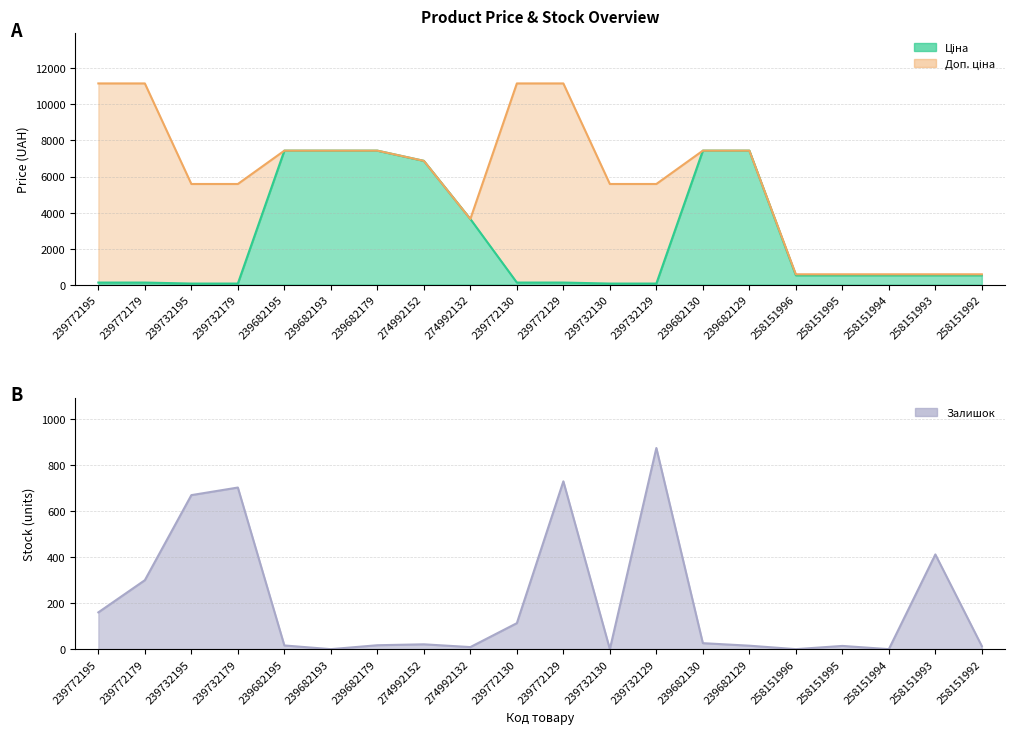

True or false: Доп. ціна has a value of 14767.4 at 239772195.

False